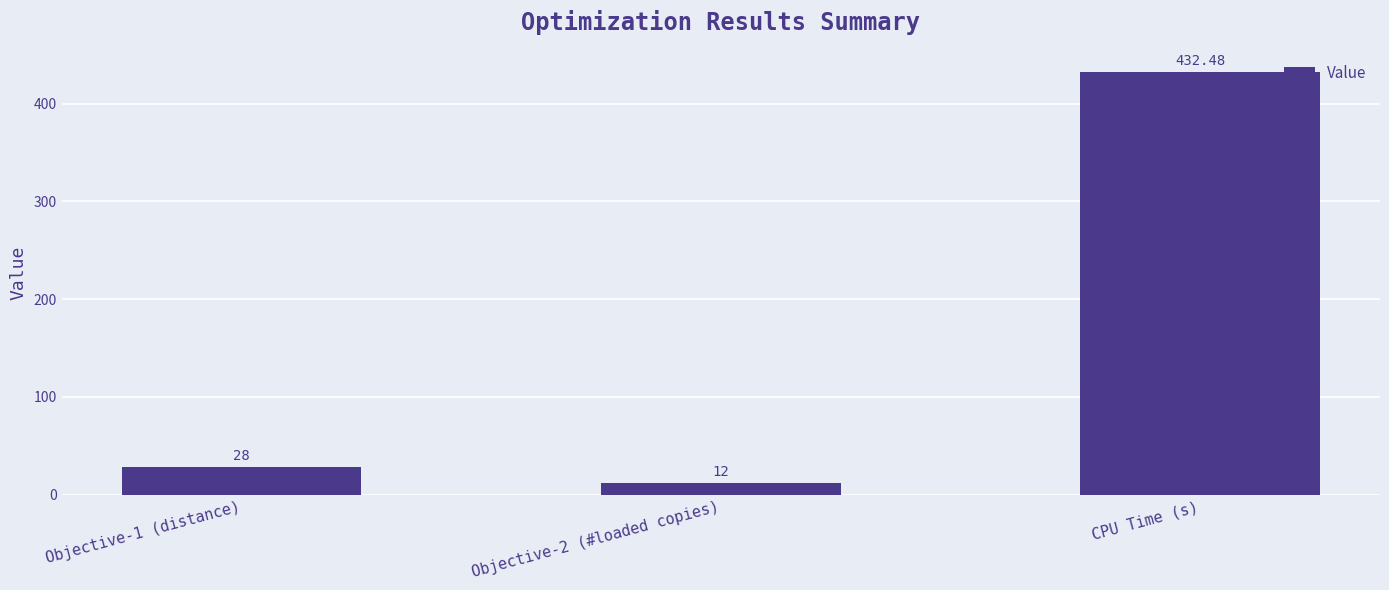

Reading left to right, what are all the values shown in this chart?

28.0	12.0	432.5